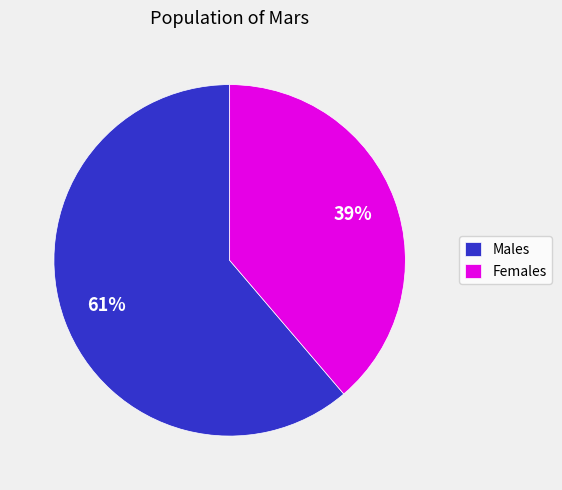

To the nearest percent, what is the average slice percentage?

50%